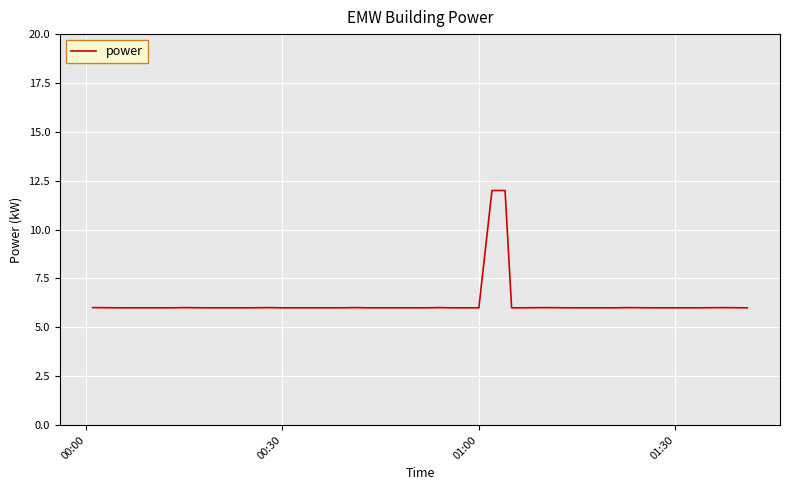

What is the maximum value shown in the chart?

12.0